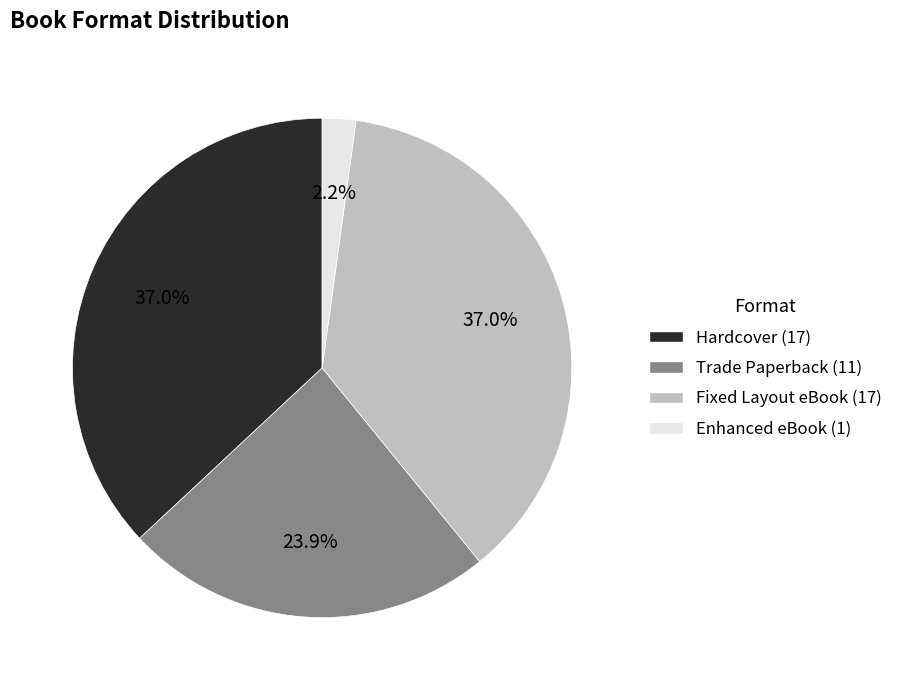

To the nearest percent, what portion does Trade Paperback represent?

24%